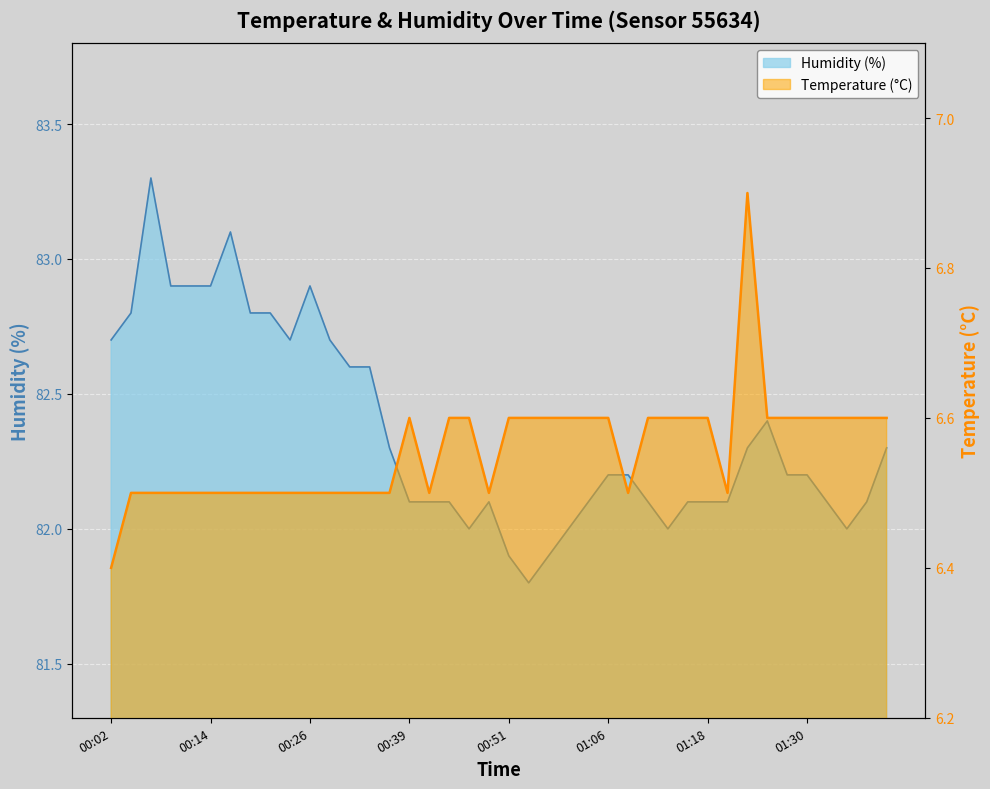

Rank the series by their maximum value, from lowest to highest.

temperature, humidity